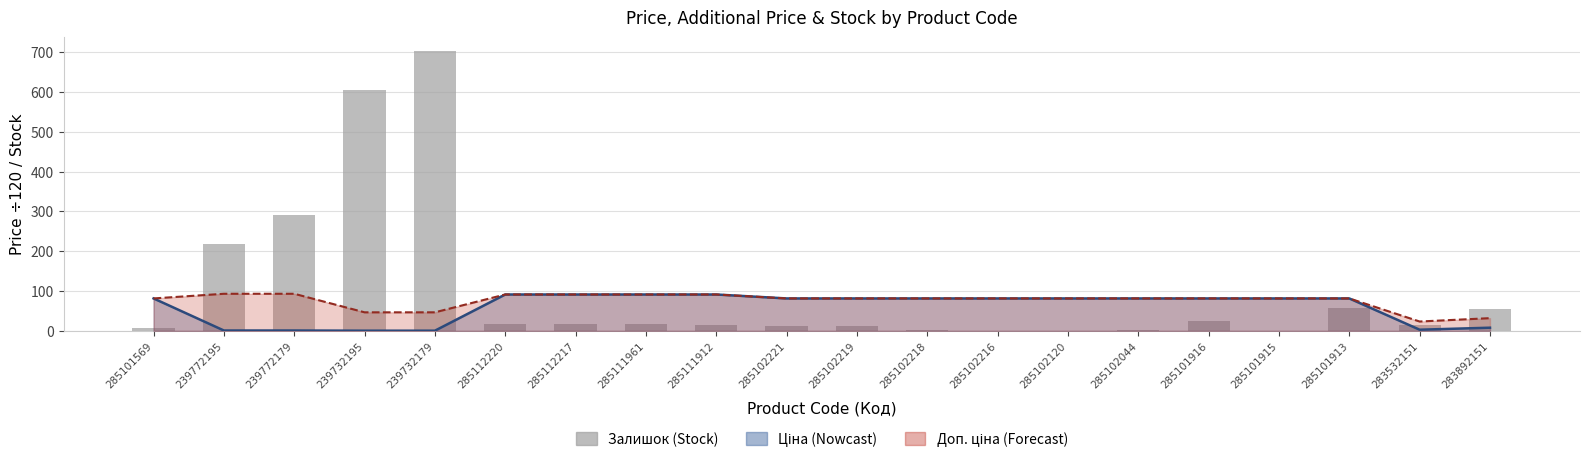

What is the sum of all values?

2069